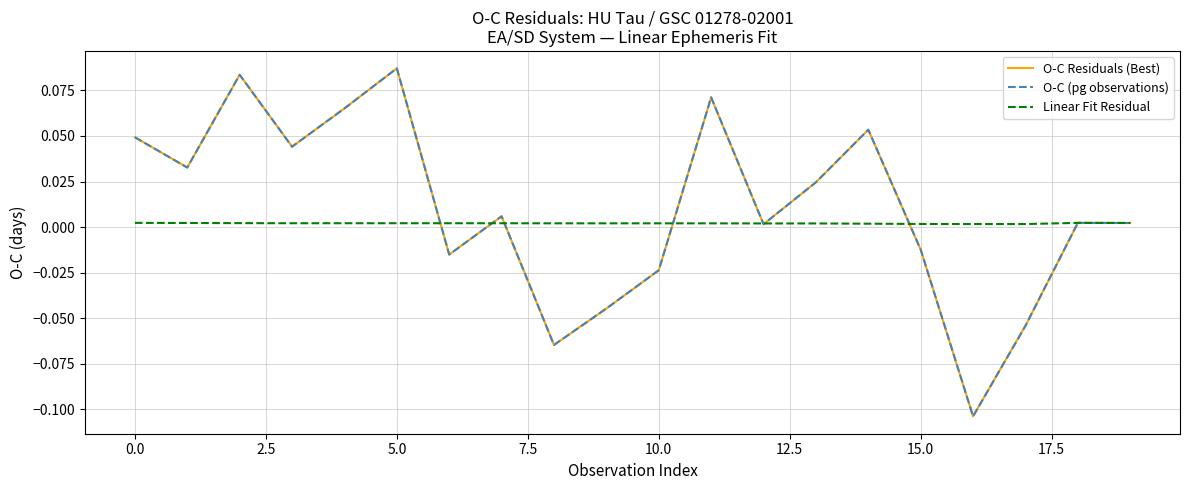

Reading right to left, list all the values displayed in this chart.

O-C Residuals (Best): 0.0	0.0	-0.1	-0.1	-0.0	0.1	0.0	0.0	0.1	-0.0	-0.0	-0.1	0.0	-0.0	0.1	0.1	0.0	0.1	0.0	0.0
O-C (pg observations): 0.0	0.0	-0.1	-0.1	-0.0	0.1	0.0	0.0	0.1	-0.0	-0.0	-0.1	0.0	-0.0	0.1	0.1	0.0	0.1	0.0	0.0
Linear Fit Residual: 0.0	0.0	0.0	0.0	0.0	0.0	0.0	0.0	0.0	0.0	0.0	0.0	0.0	0.0	0.0	0.0	0.0	0.0	0.0	0.0